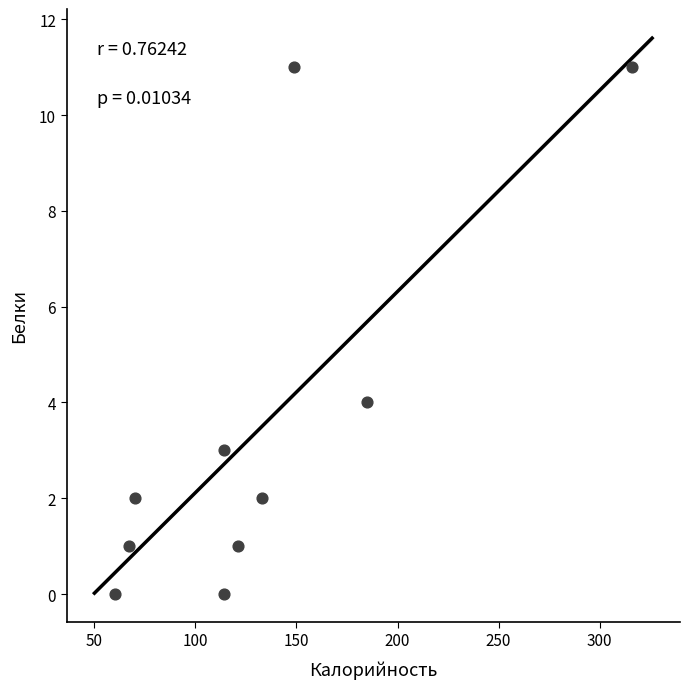

What Y value in the scatter plot is closest to 5?

4